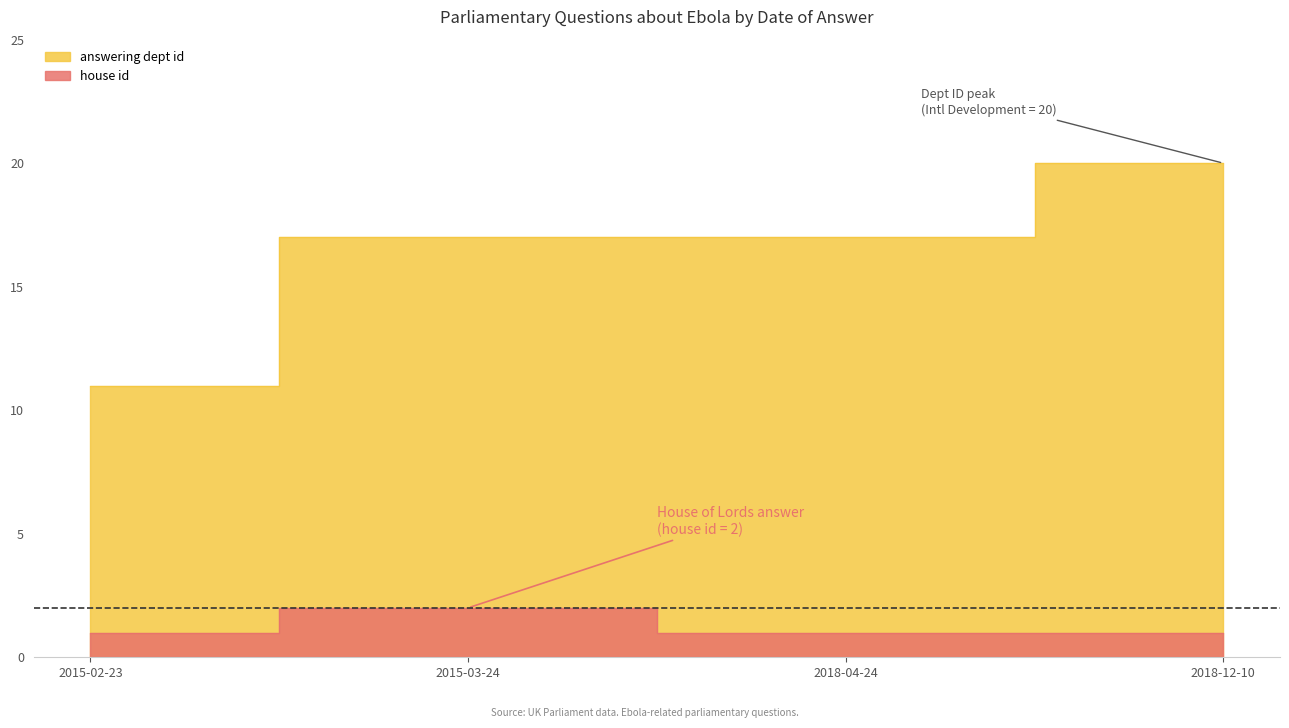

What position from the right is 2015-03-24?

3